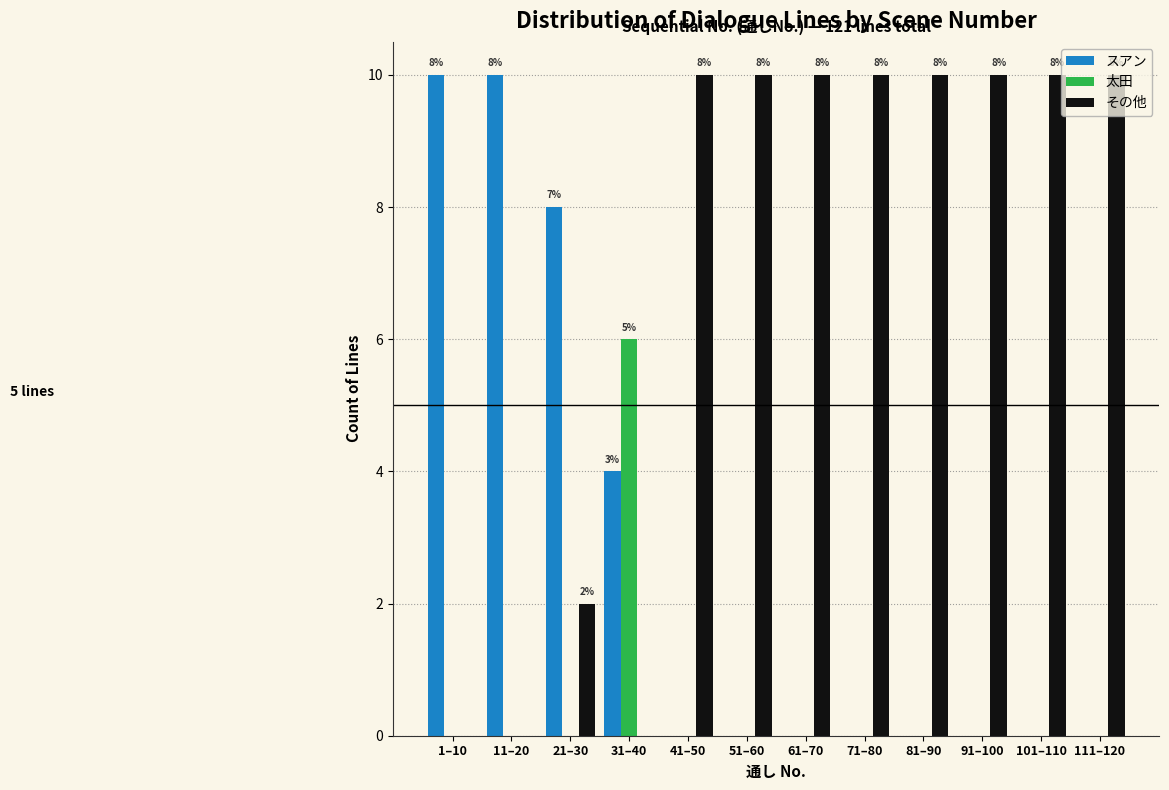

What is the sum of all その他 values?

82